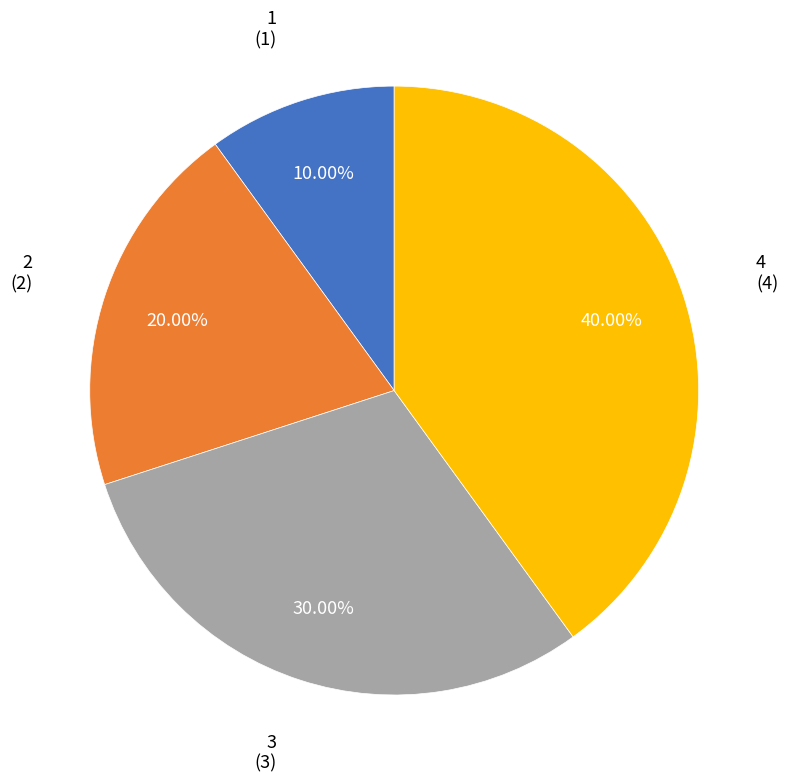

Combined, do 1 and 2 account for over 50%?

No